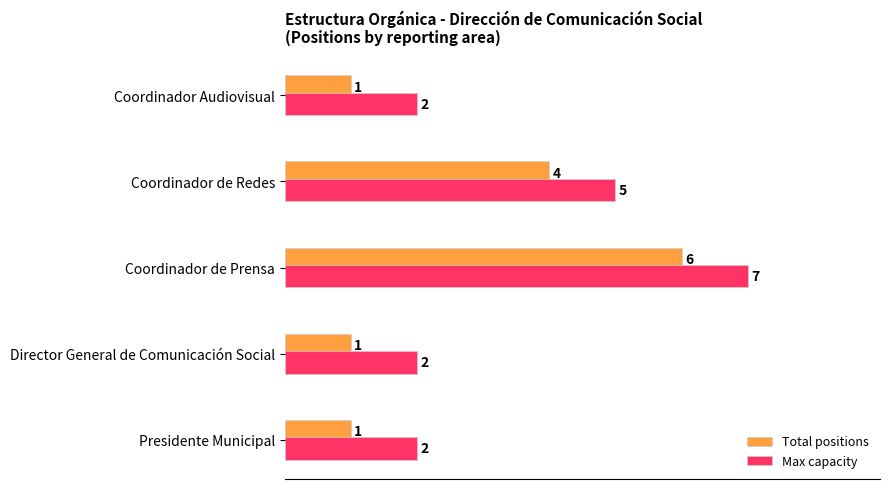

Is the value of Max capacity at Coordinador de Redes greater than the value of Total positions at Coordinador Audiovisual?

Yes